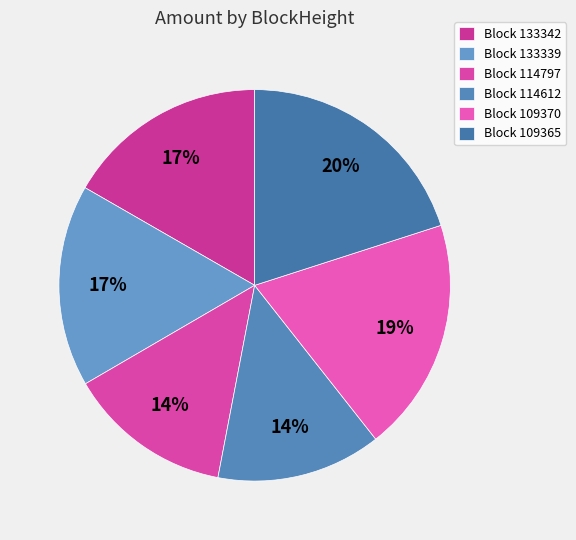

How many slices are in this pie chart?

6